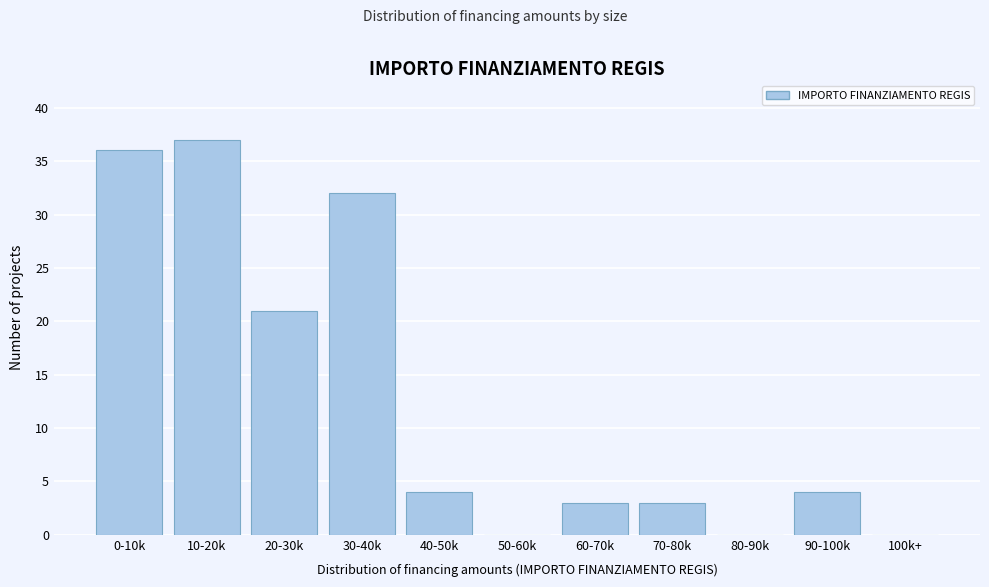

Reading left to right, transcribe all the data shown in this chart.

0-10k=36	10-20k=37	20-30k=21	30-40k=32	40-50k=4	50-60k=0	60-70k=3	70-80k=3	80-90k=0	90-100k=4	100k+=0